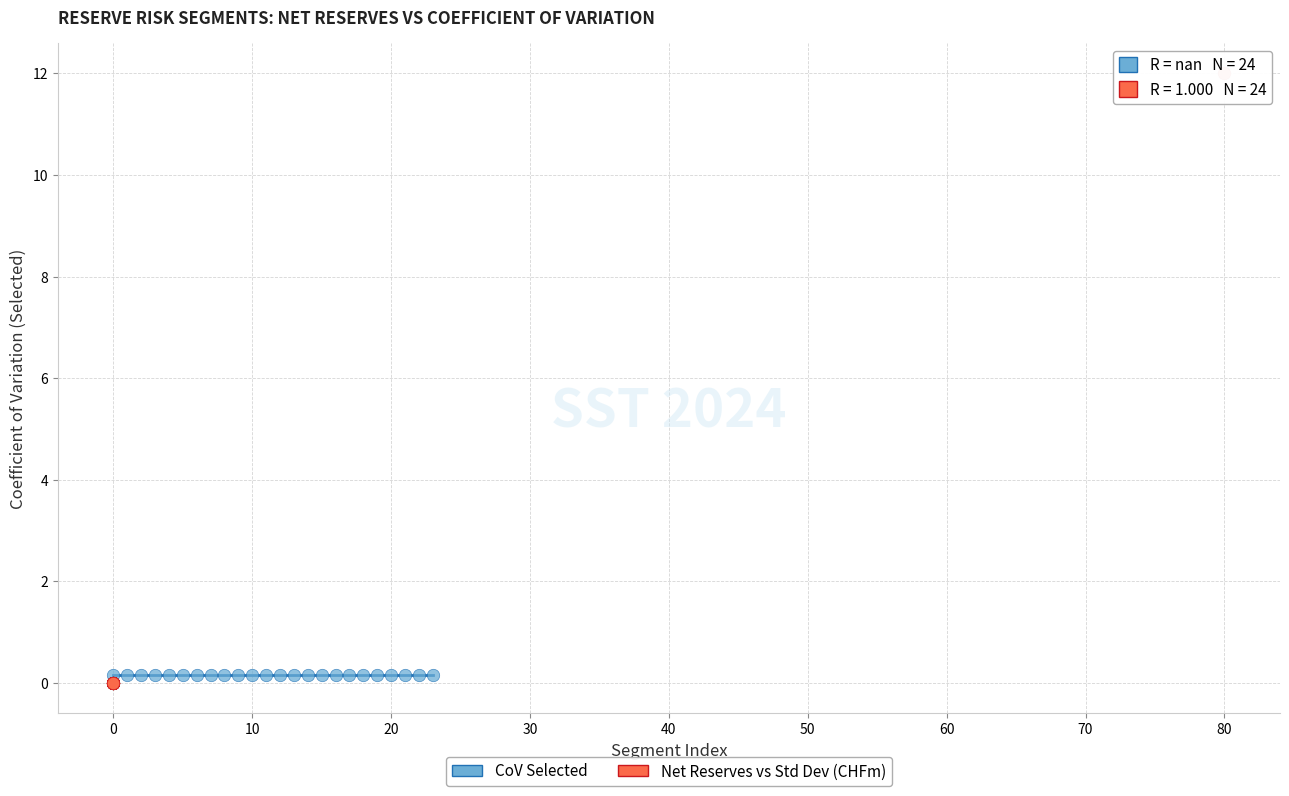

Which series reaches the maximum Y coordinate?

Net Reserves vs Std Dev (CHFm)